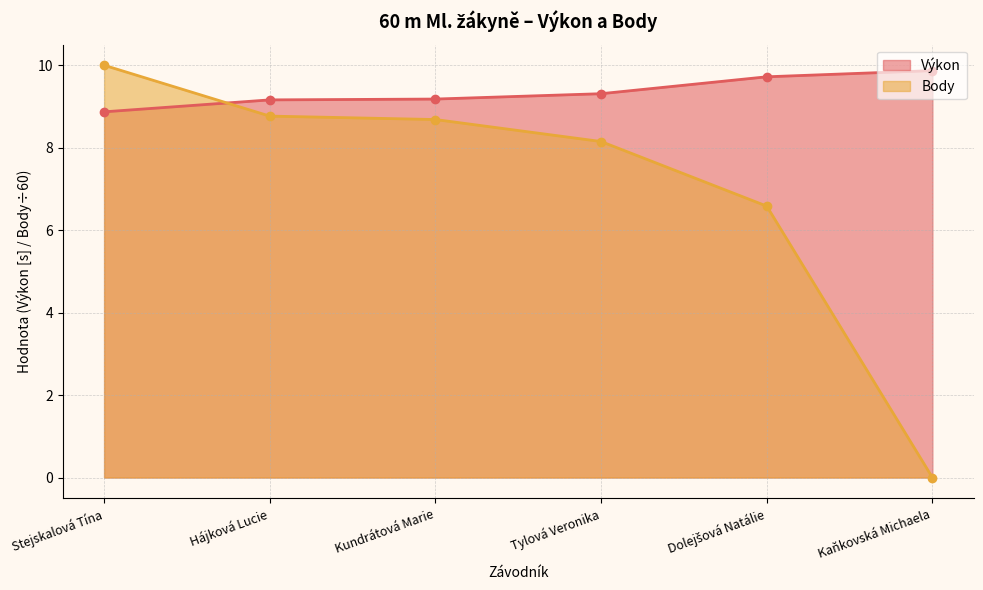

List the labels in order of Výkon value, smallest first.

Stejskalová Tína, Hájková Lucie, Kundrátová Marie, Tylová Veronika, Dolejšová Natálie, Kaňkovská Michaela